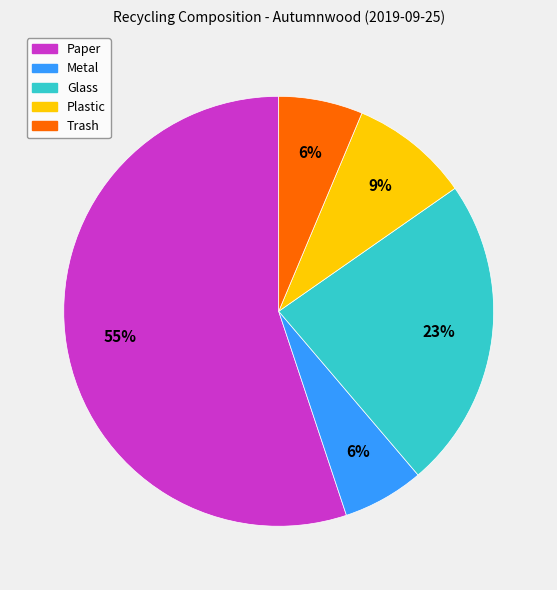

Is there a majority slice in this chart?

Yes